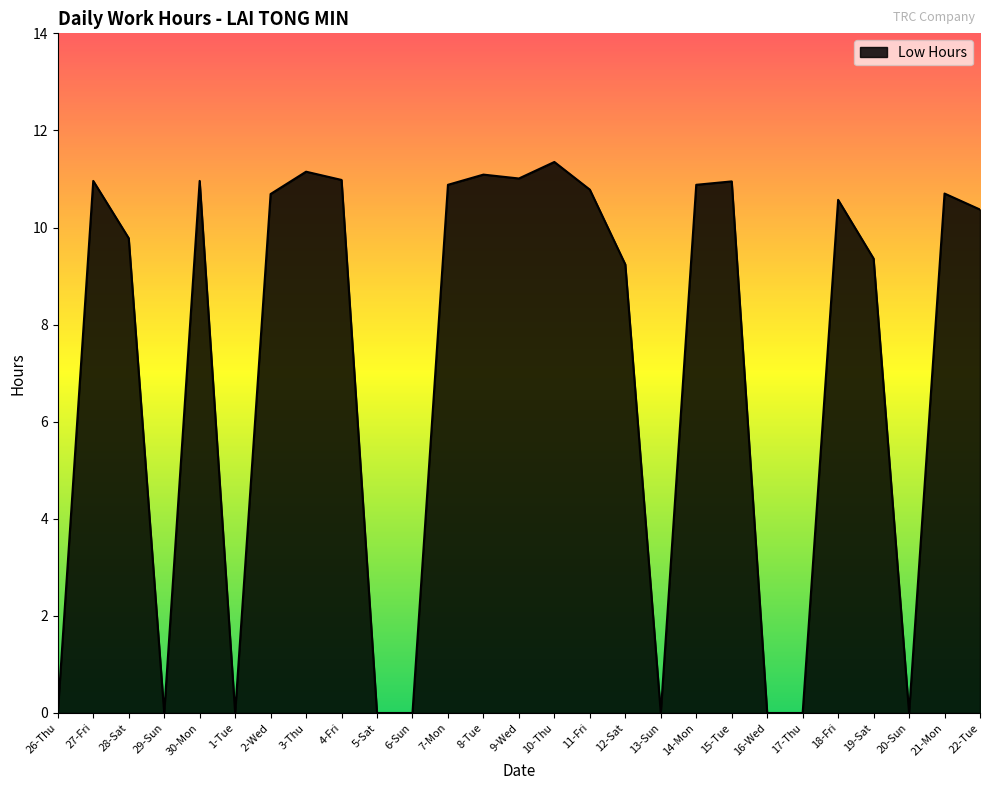

The chart shows a value of 5.7 at 12-Sat. True or false?

False